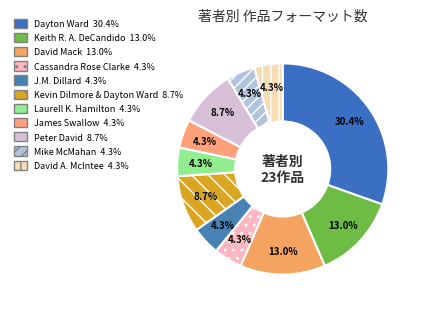

To the nearest percent, what is the combined percentage of Kevin Dilmore & Dayton Ward and David Mack?

22%